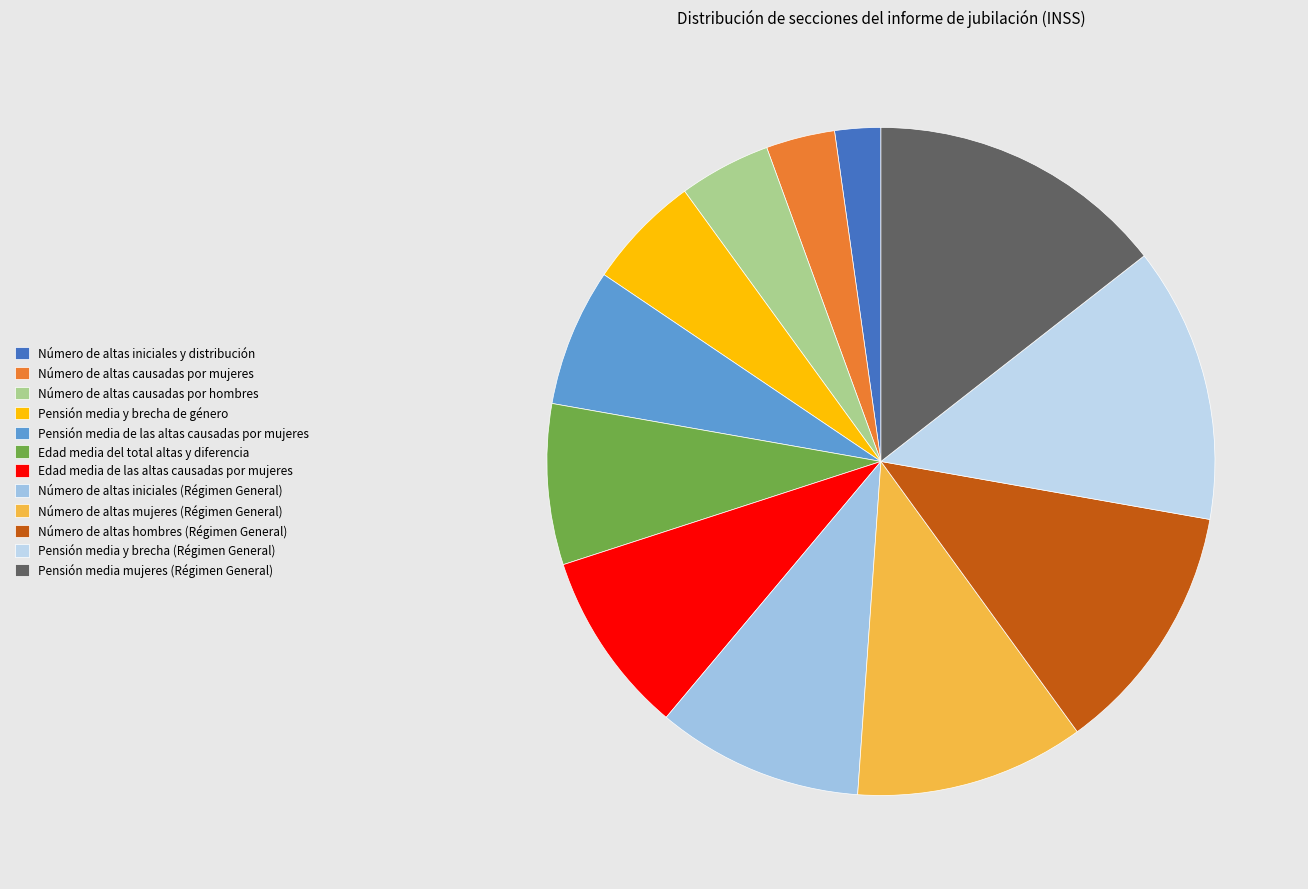

Count the number of slices in the pie.

12